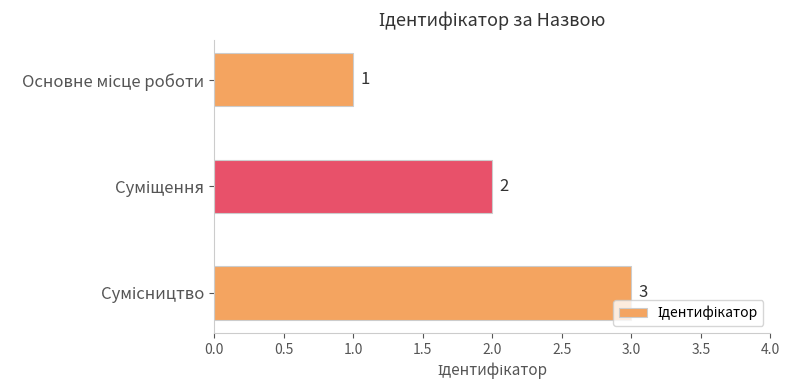

What is the value of the 1st bar from the top?

1